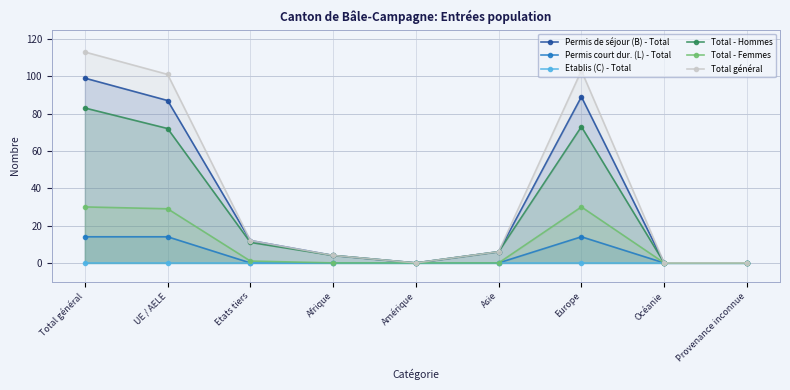

At which category is the sum across all series the highest?

Total général